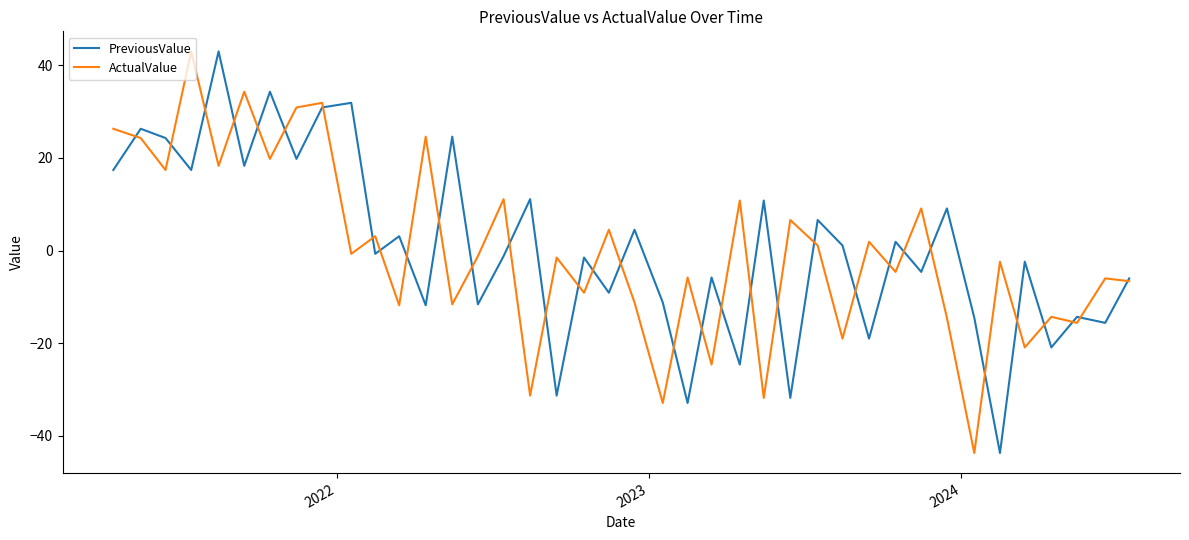

What is the greatest value displayed?

43.0